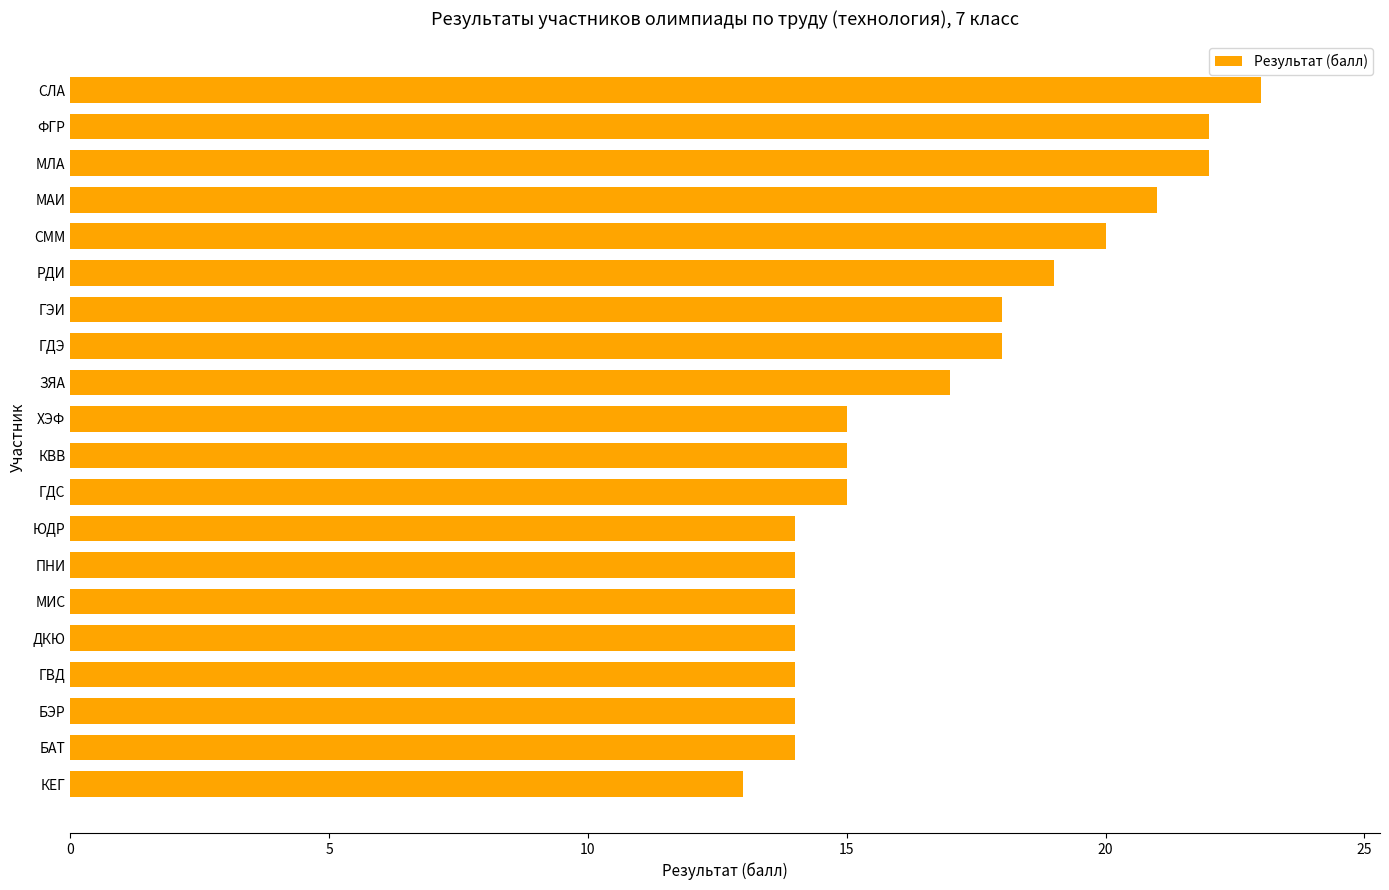

Reading top to bottom, list all the values displayed in this chart.

23	22	22	21	20	19	18	18	17	15	15	15	14	14	14	14	14	14	14	13